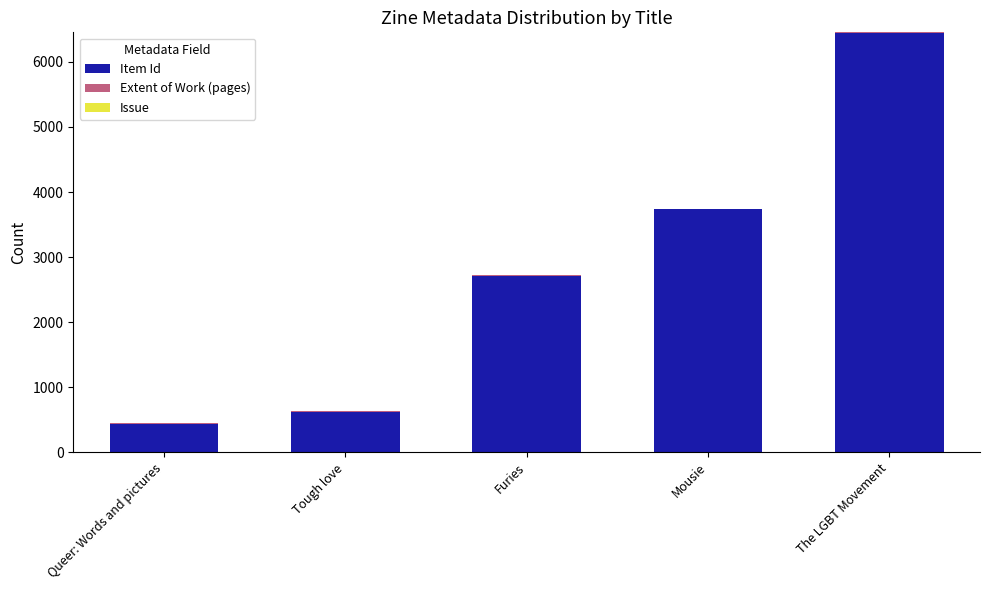

At which category is the sum across all series the highest?

The LGBT Movement